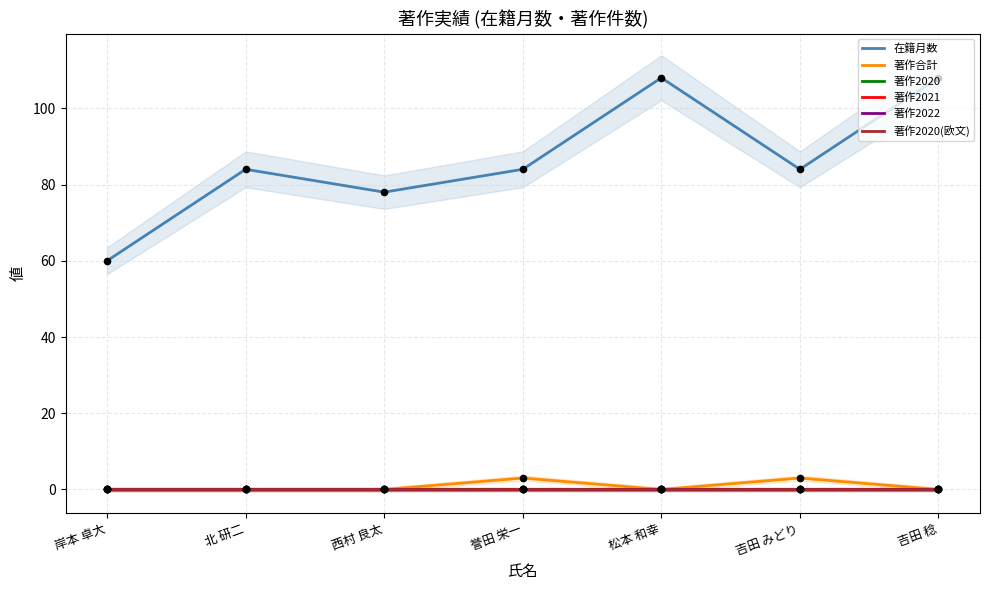

Which series has the largest total across all categories?

在籍月数